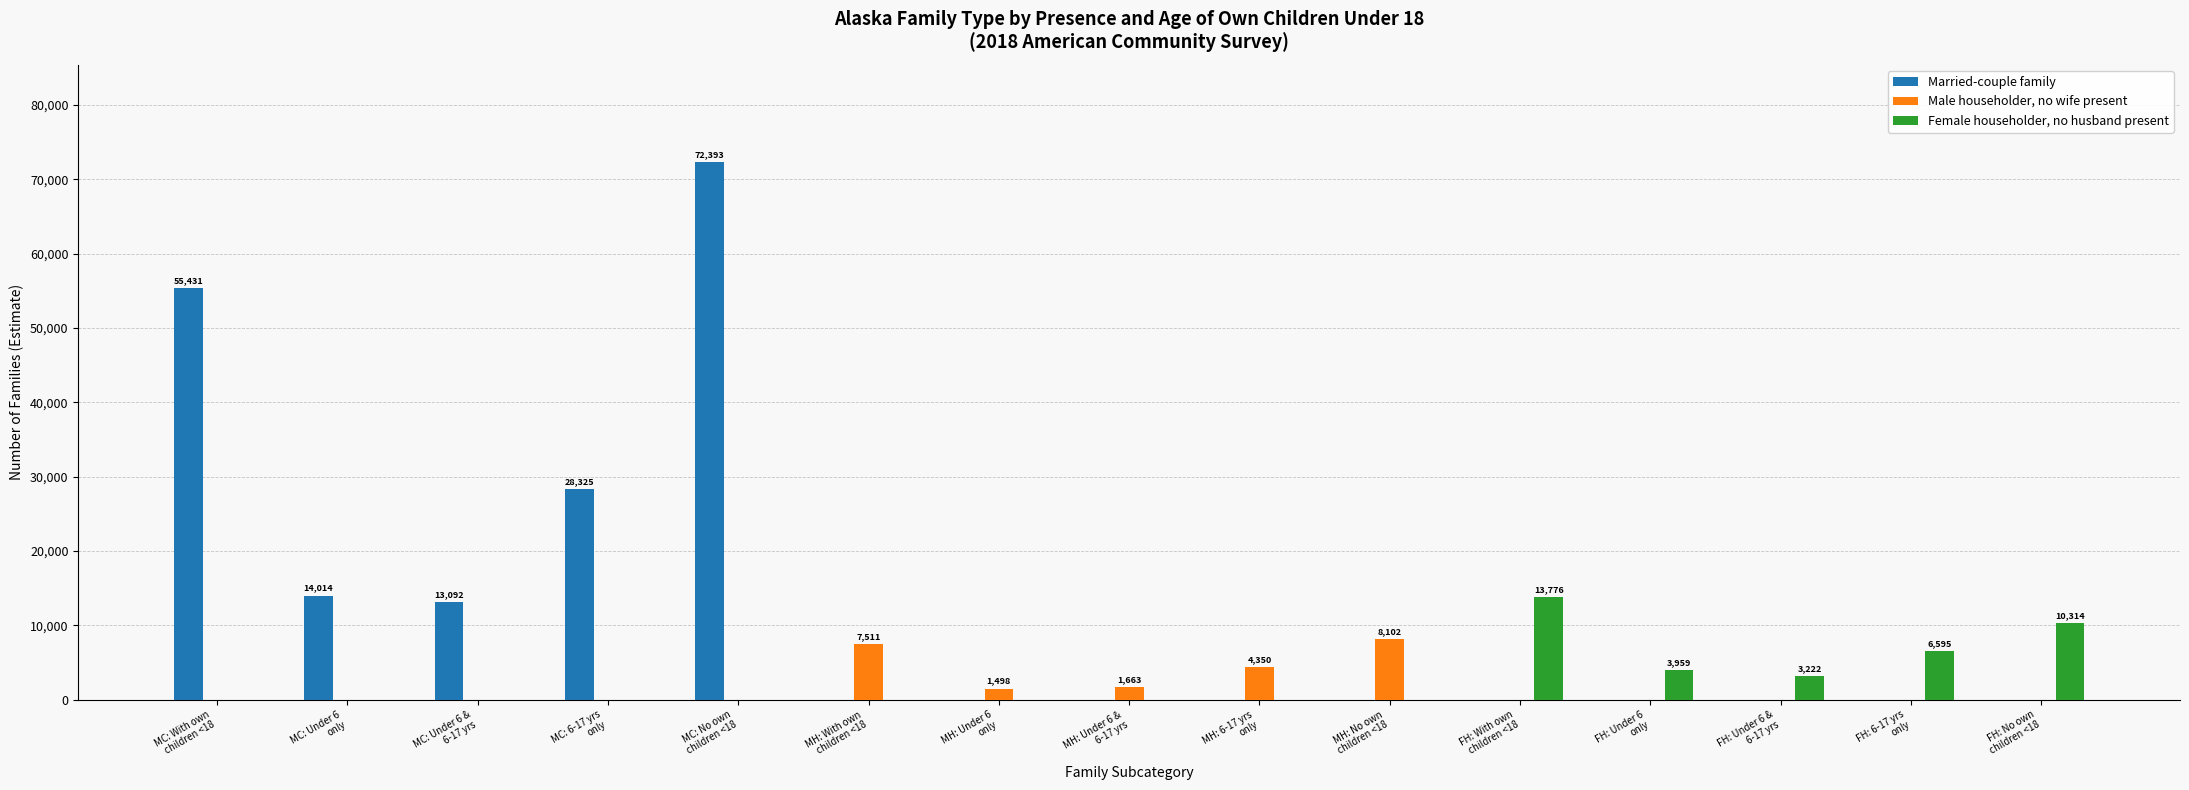

What is the maximum value for Male householder, no wife present?

8102